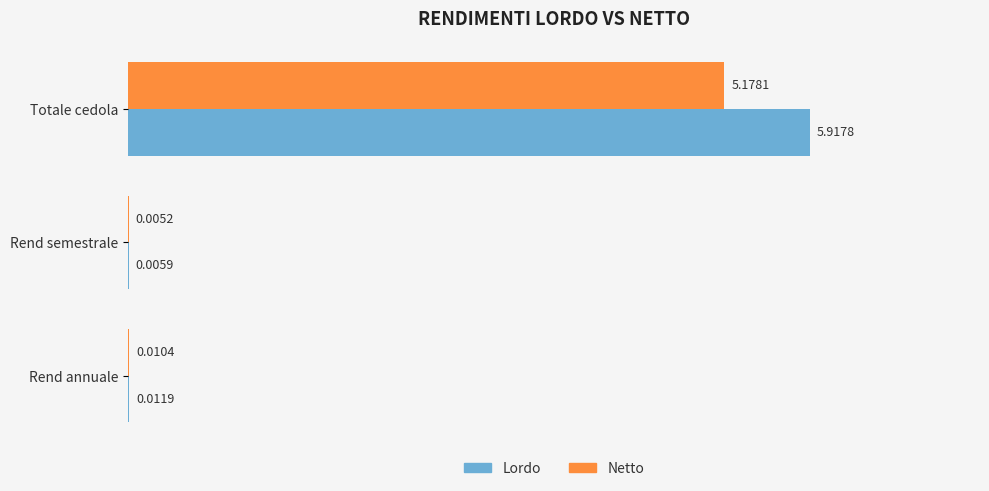

Between Totale cedola and Rend annuale, which series saw the biggest shift?

Lordo